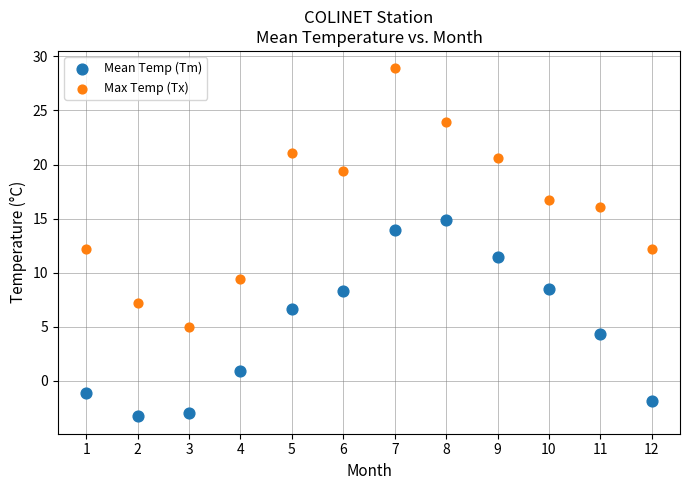

Across all data points, what is the range of X values (max minus min)?

11.0